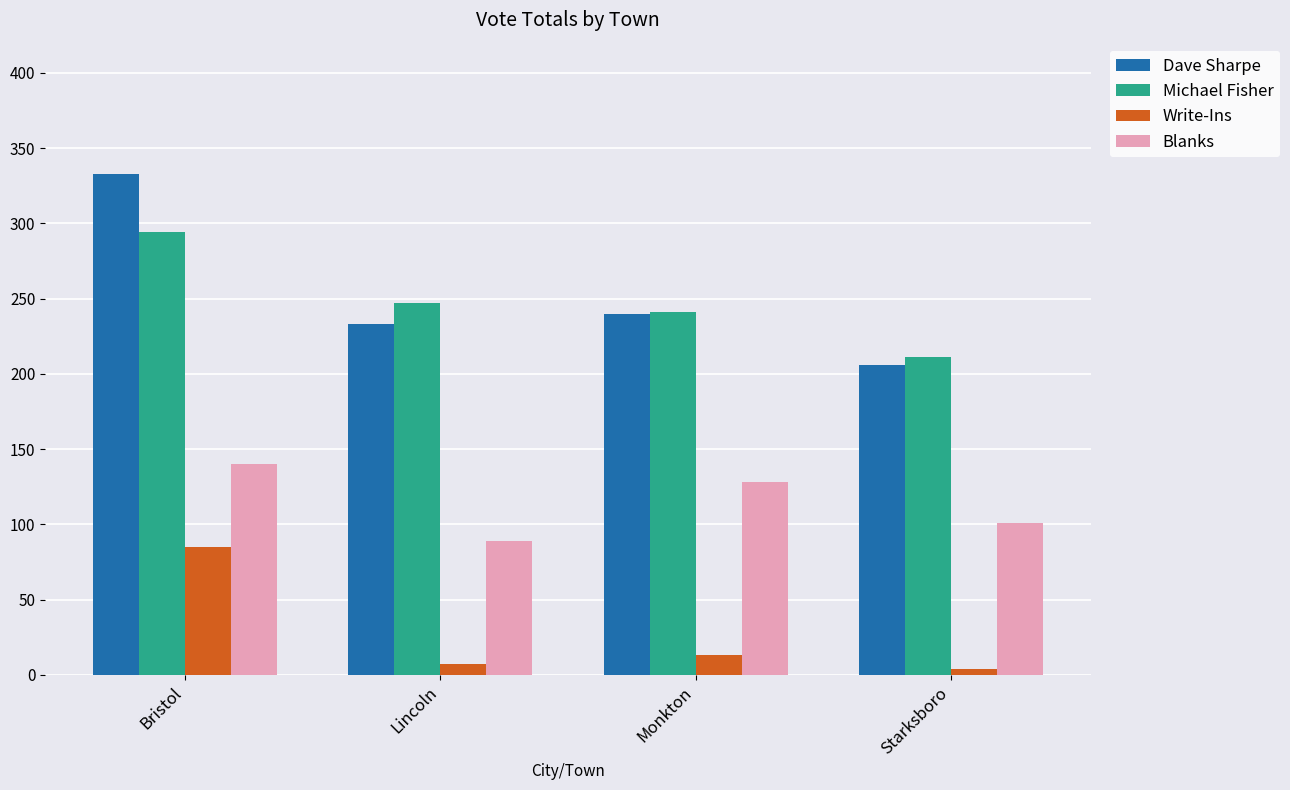

What is the spread (max minus min) of values at Starksboro?

207